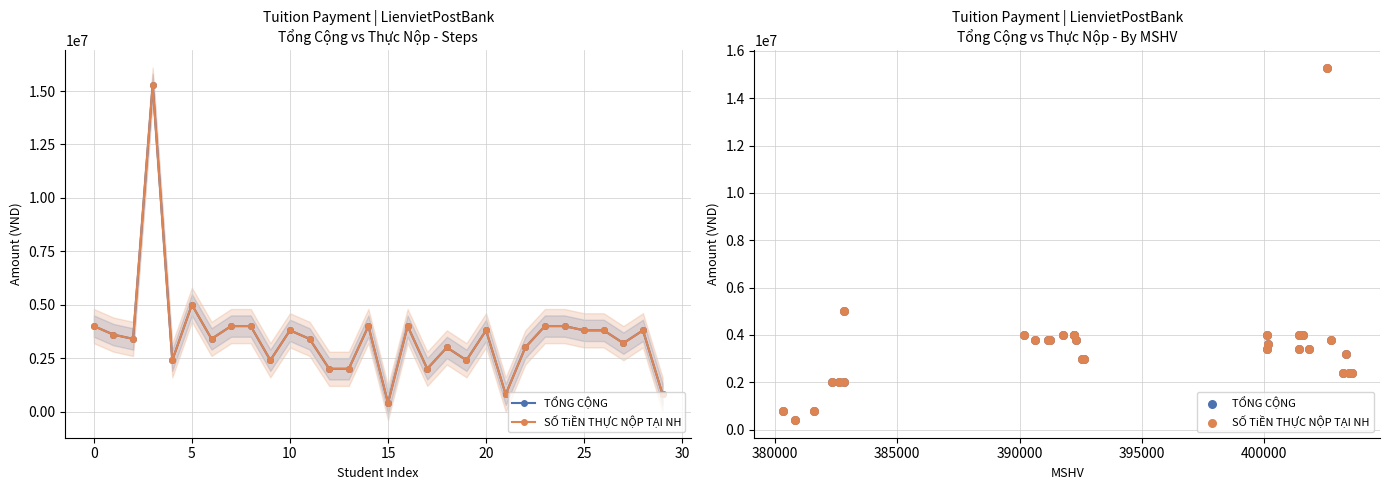

Which series contains the highest Y value?

TỔNG CỘNG